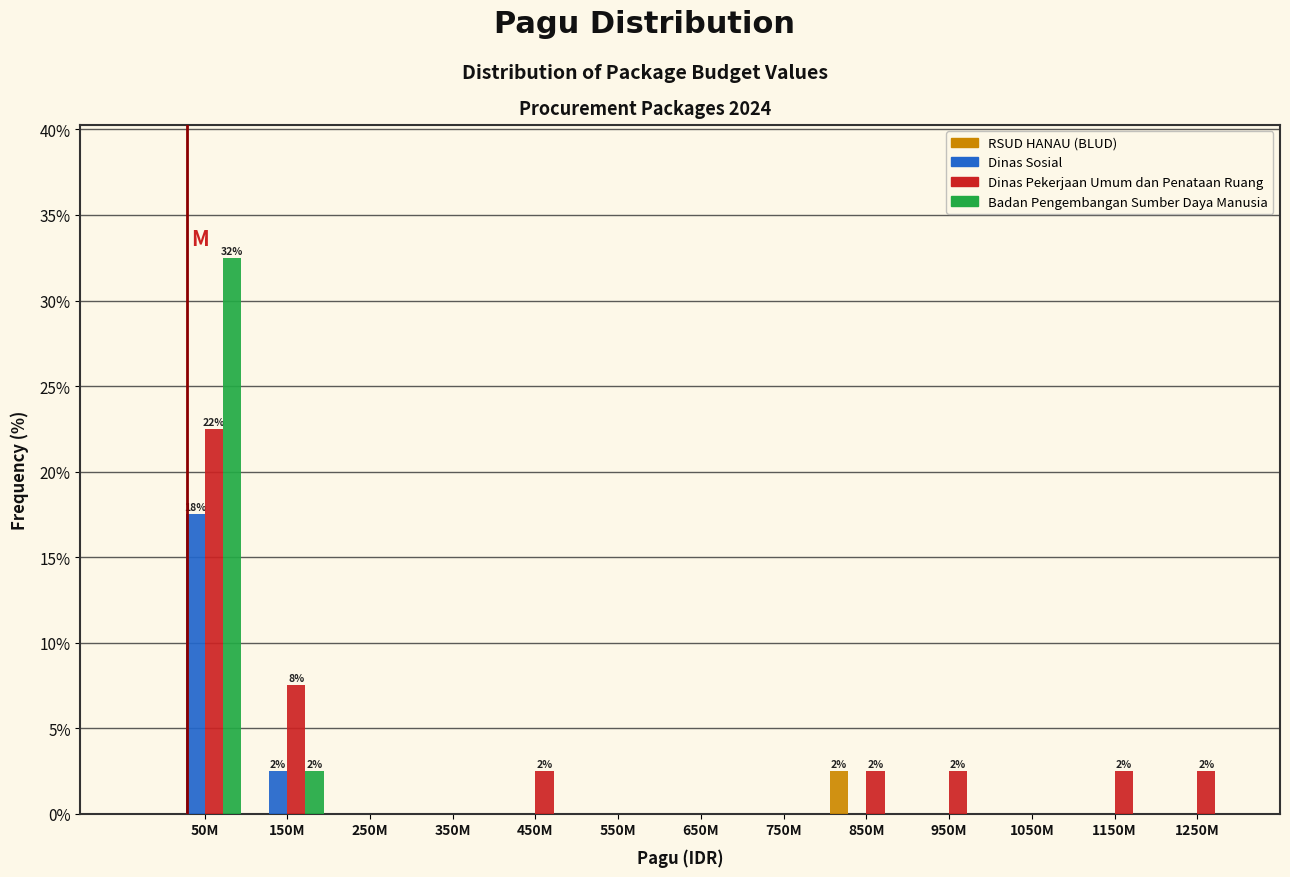

What is the maximum value for Dinas Pekerjaan Umum dan Penataan Ruang?

22.5